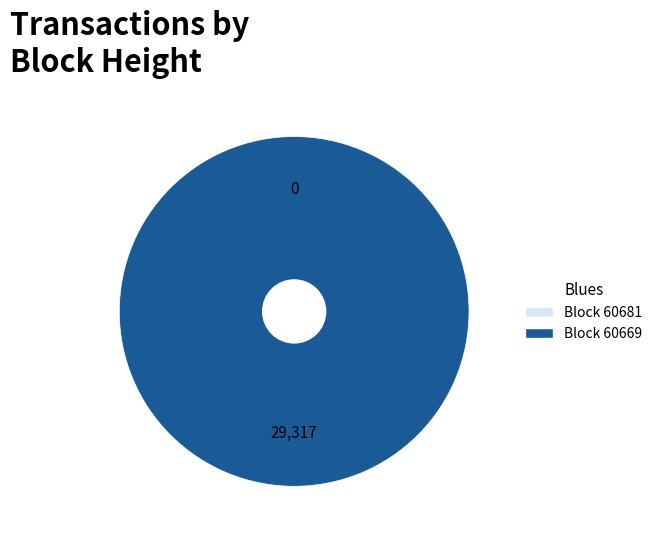

Which category has the biggest portion of the pie?

60669